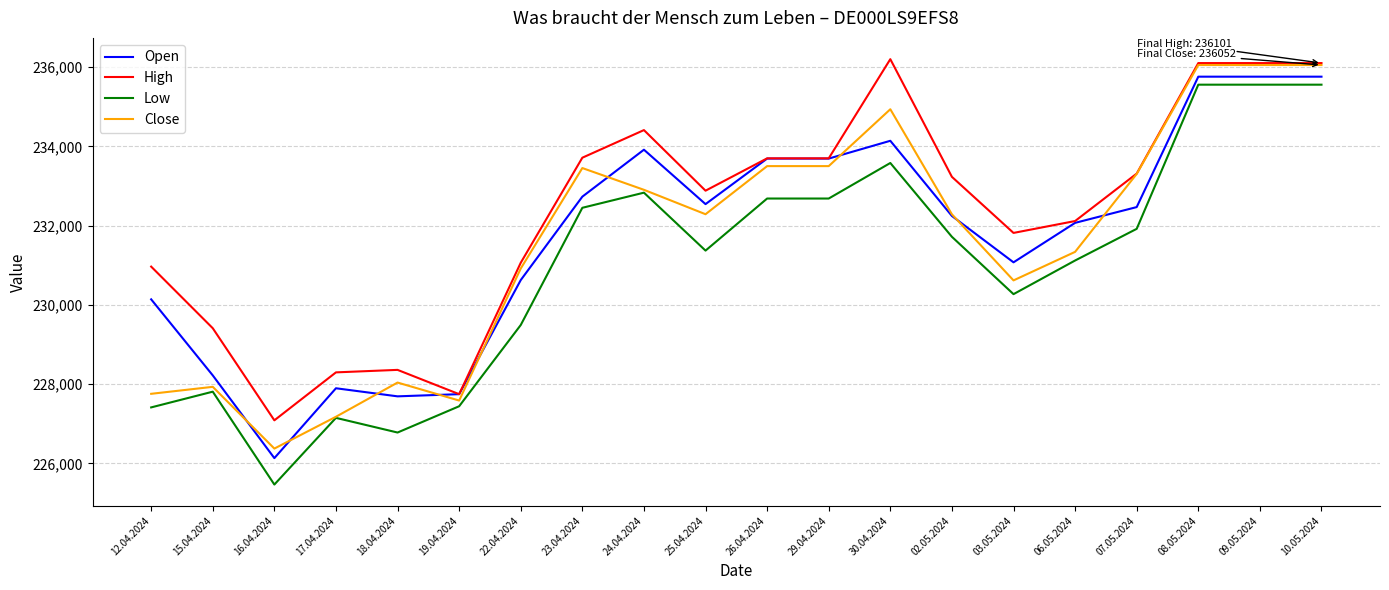

True or false: Low and High intersect in this chart.

False